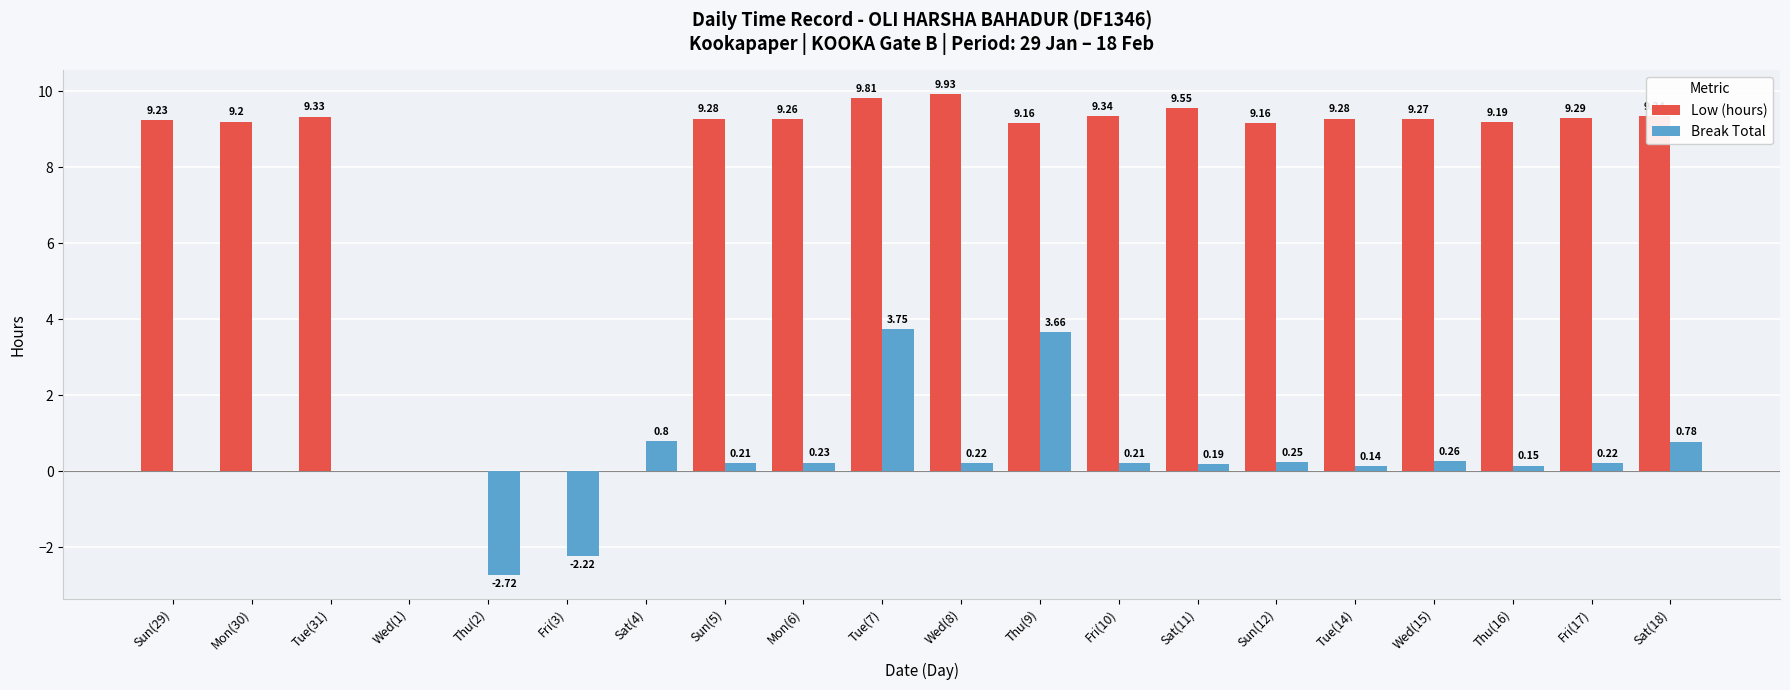

Is the value of Low (hours) at Tue(31) greater than the value of Break Total at Thu(2)?

Yes